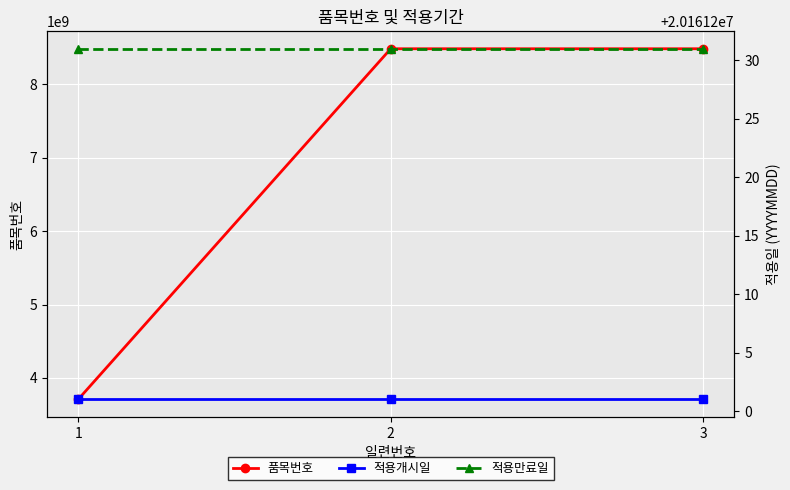

Which series has the widest spread of values?

품목번호